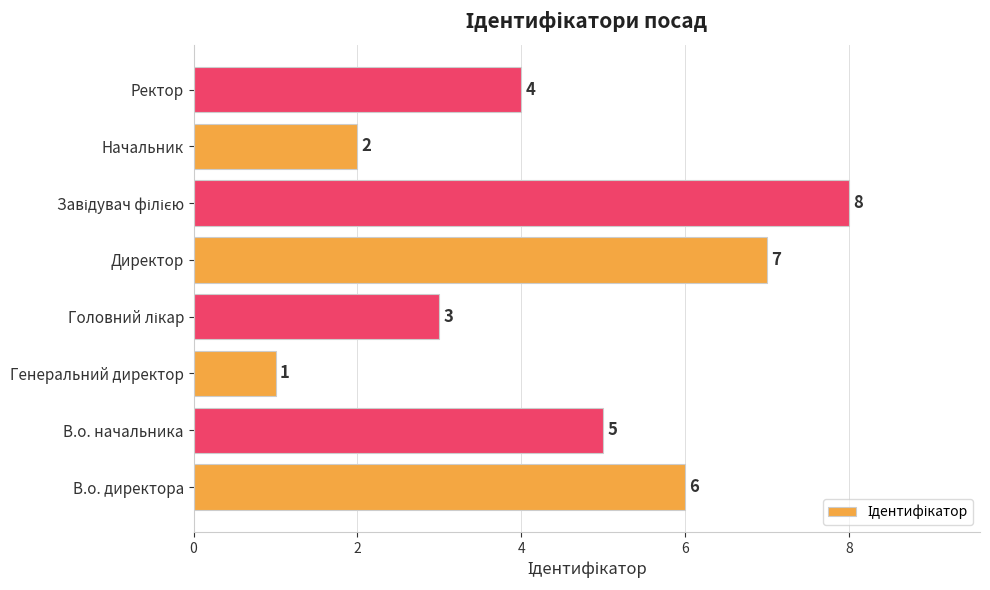

Approximately how many times larger is the value at Ректор compared to В.о. начальника?

0.8